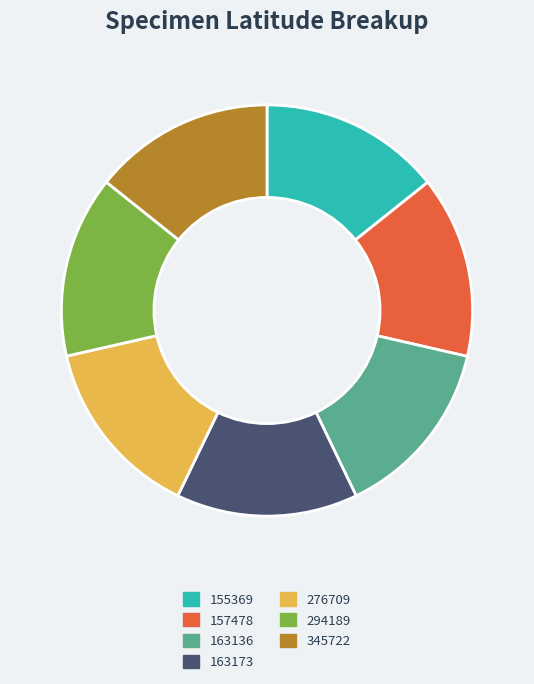

Do 155369 and 163136 together represent more than half of the pie?

No